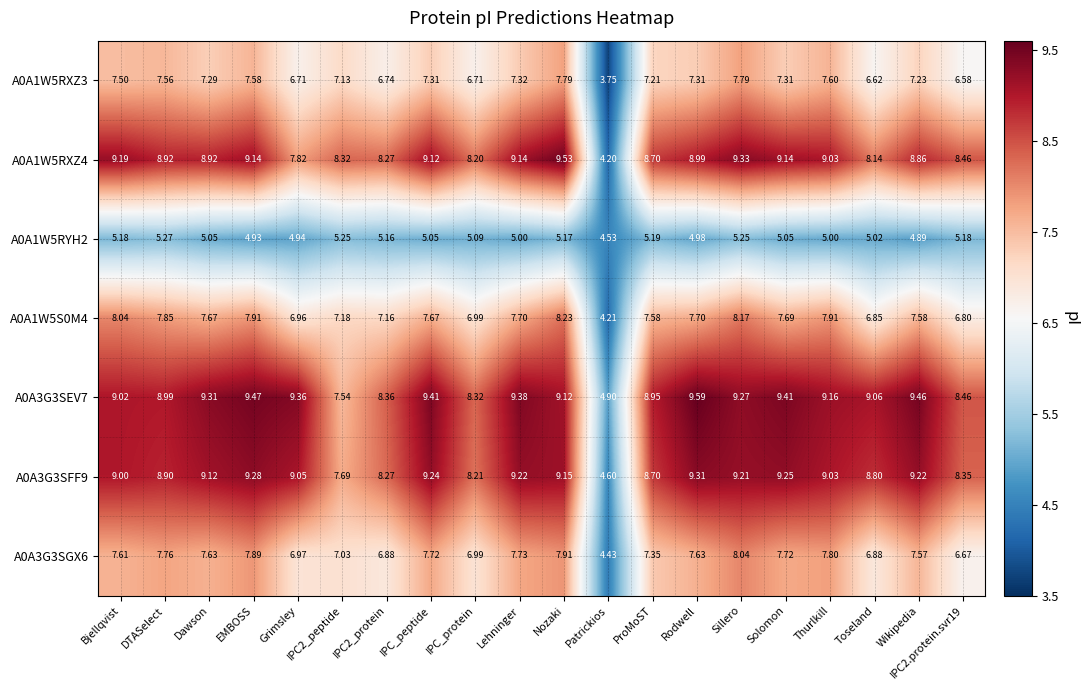

At which category does the chart reach its minimum across all series?

Patrickios